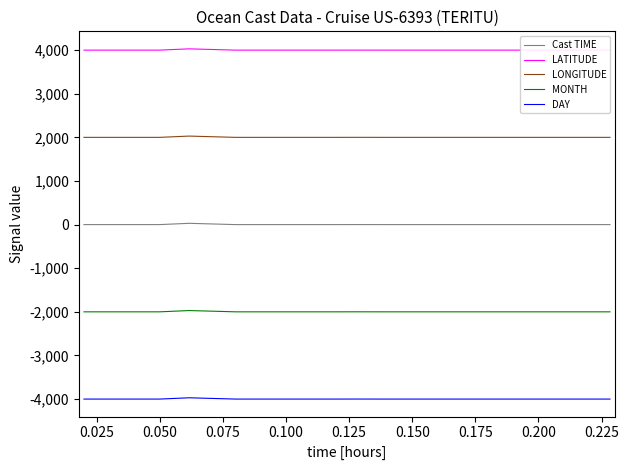

What is the sum of all Cast TIME values?

29.9